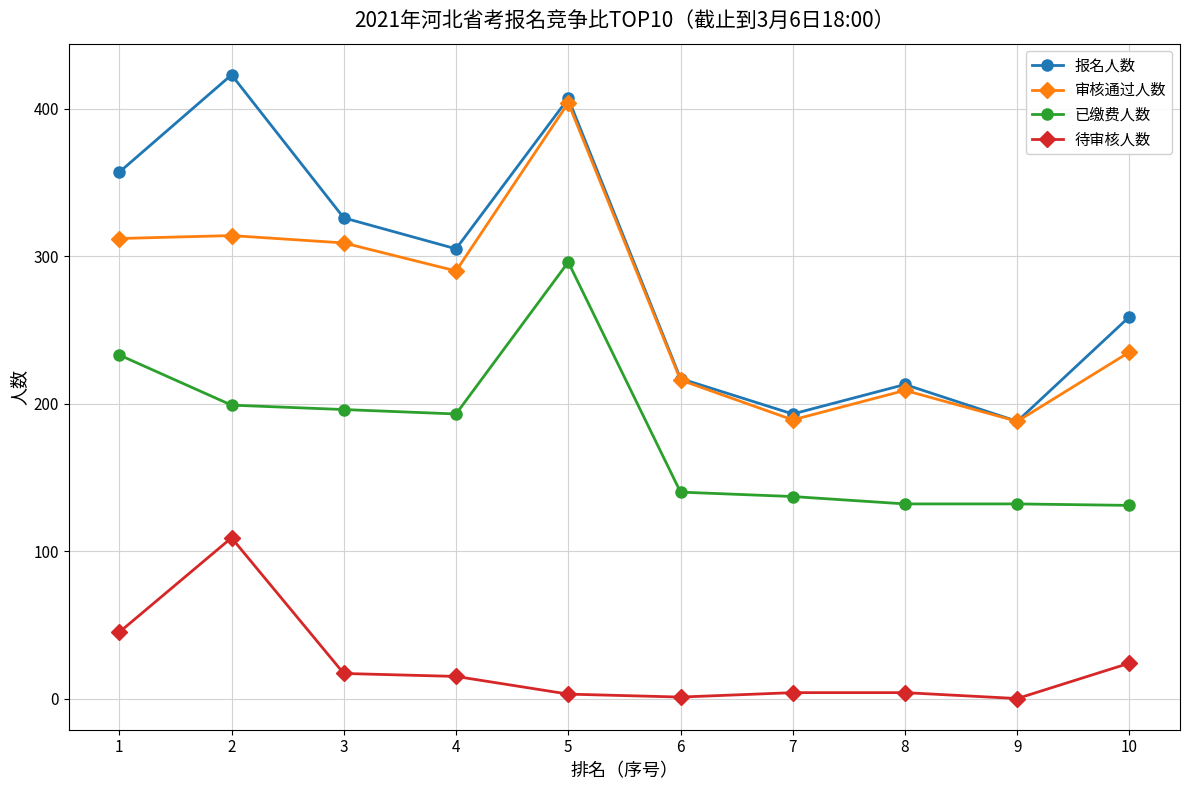

Which series has the widest spread of values?

报名人数